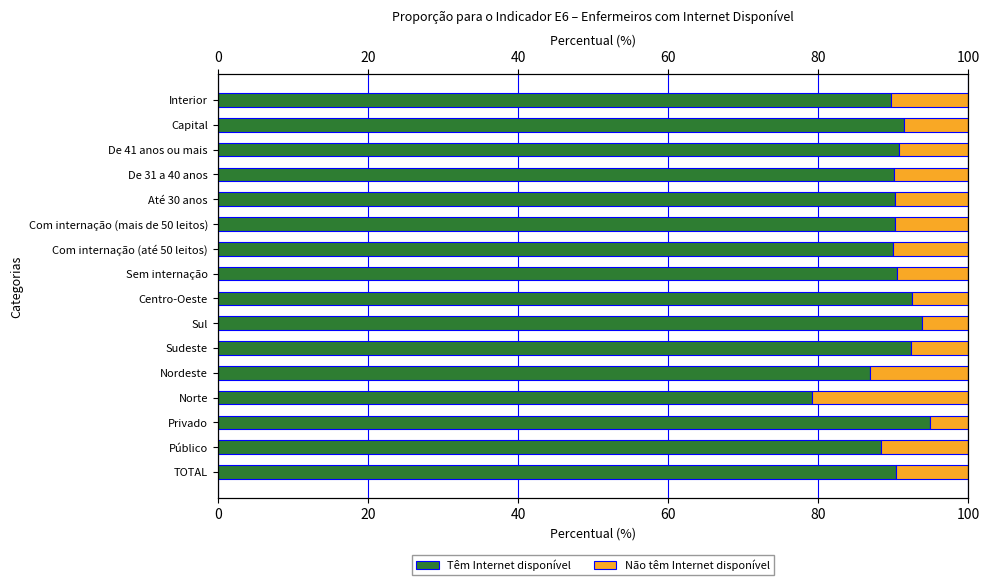

Does the chart contain stacked bars?

No